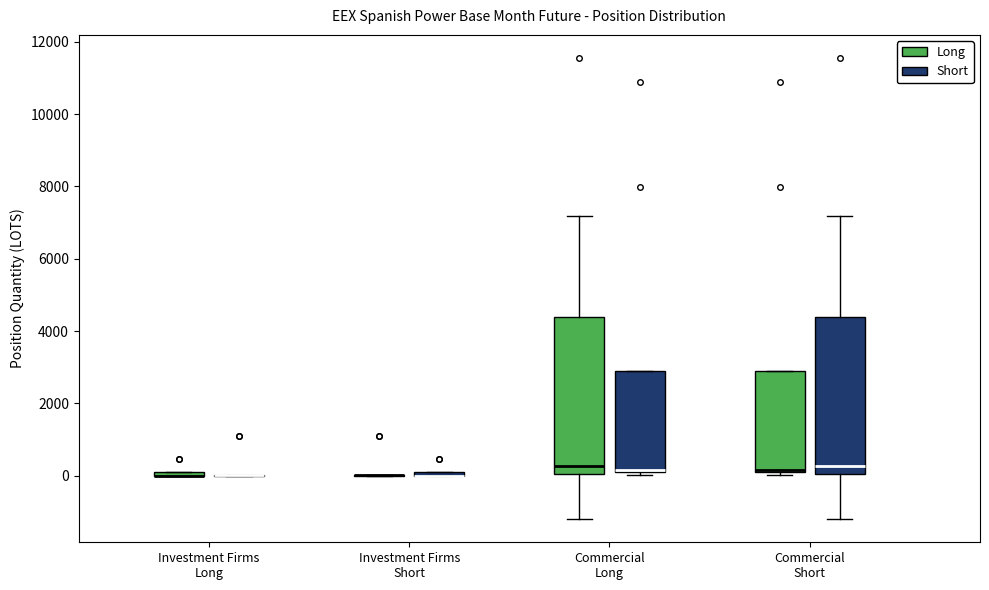

Where does the lower whisker of the box for Commercial Long (Long) end on the y-axis? The values are not printed on the chart, so give them approximately, as read against the axis.

-1200